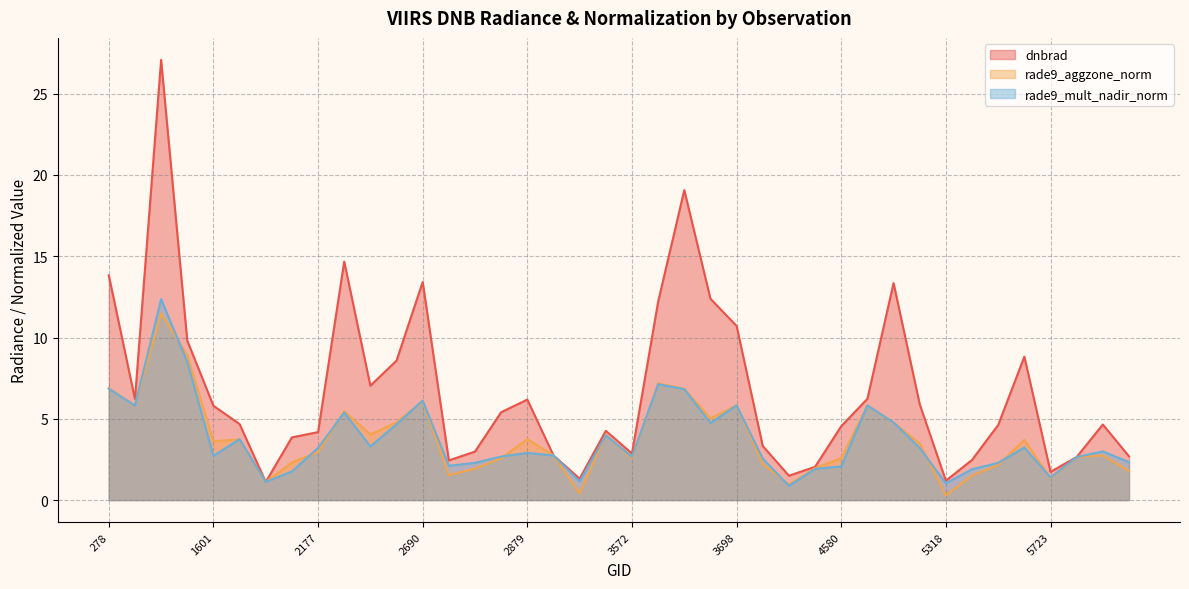

What are all the series names shown in the legend?

dnbrad, rade9_aggzone_norm, rade9_mult_nadir_norm